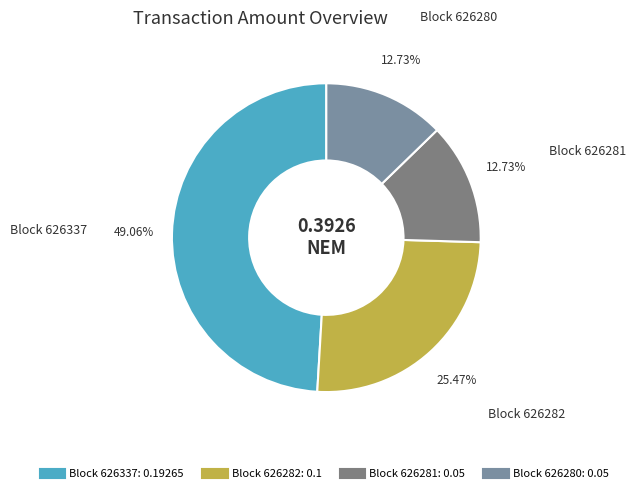

Count the number of slices in the pie.

4